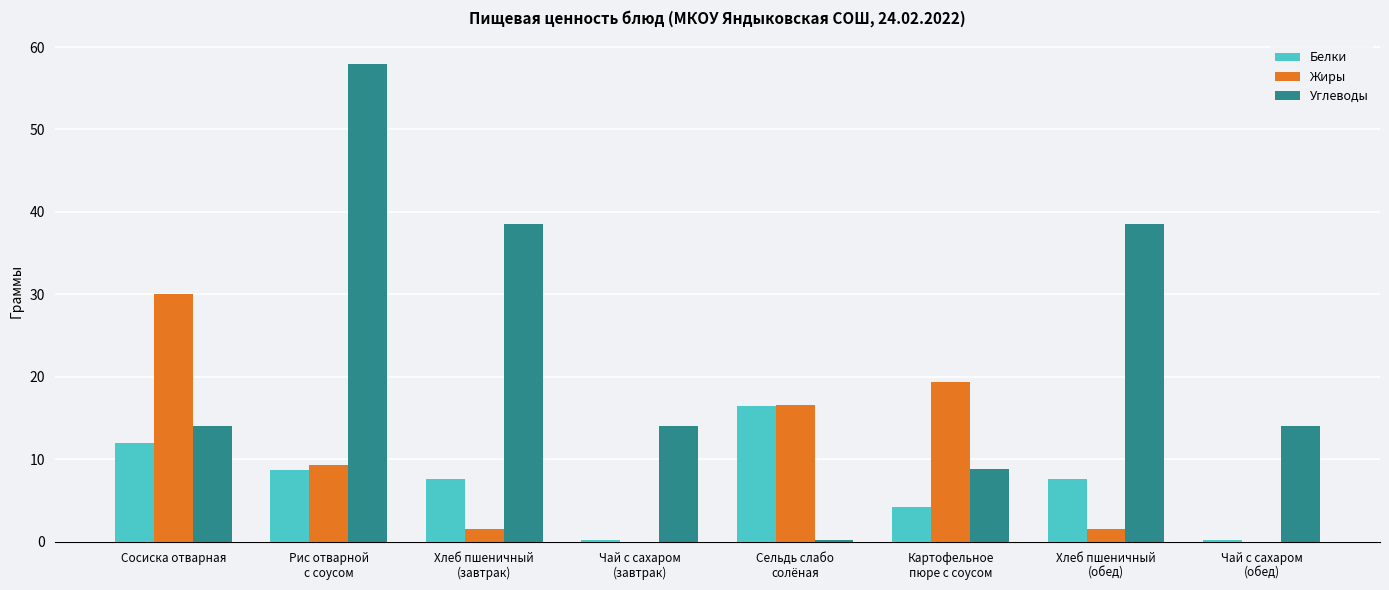

What is the average value of the Жиры series?

9.8